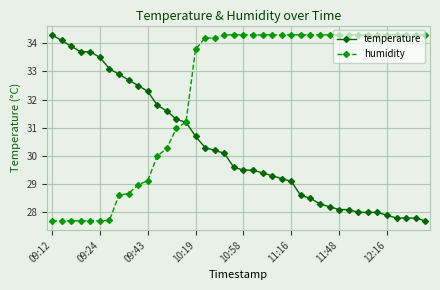

Rank the series by their average value, from lowest to highest.

temperature, humidity